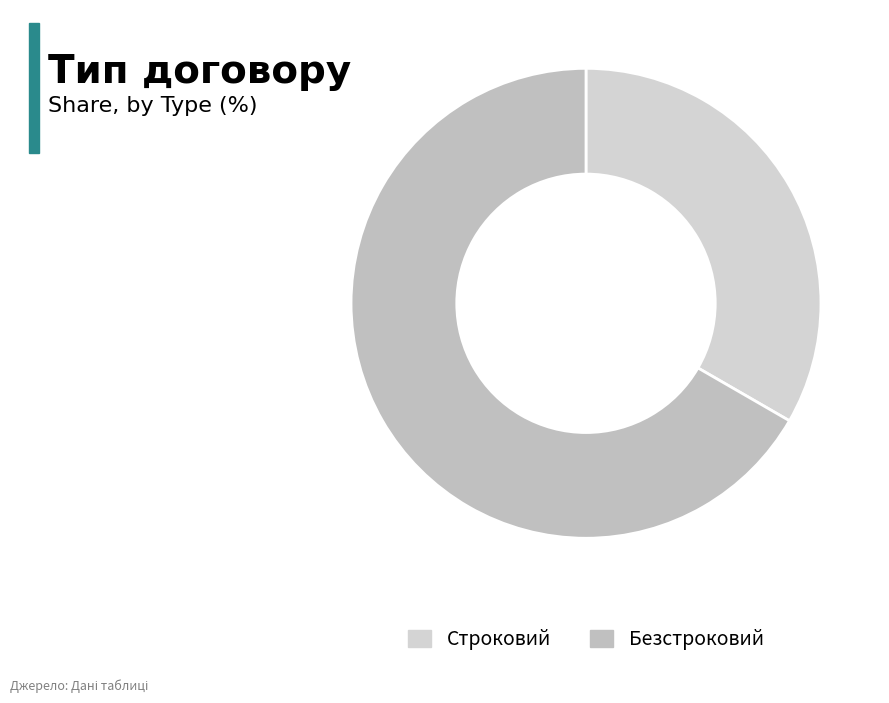

Does Безстроковий represent more than half of the total?

Yes